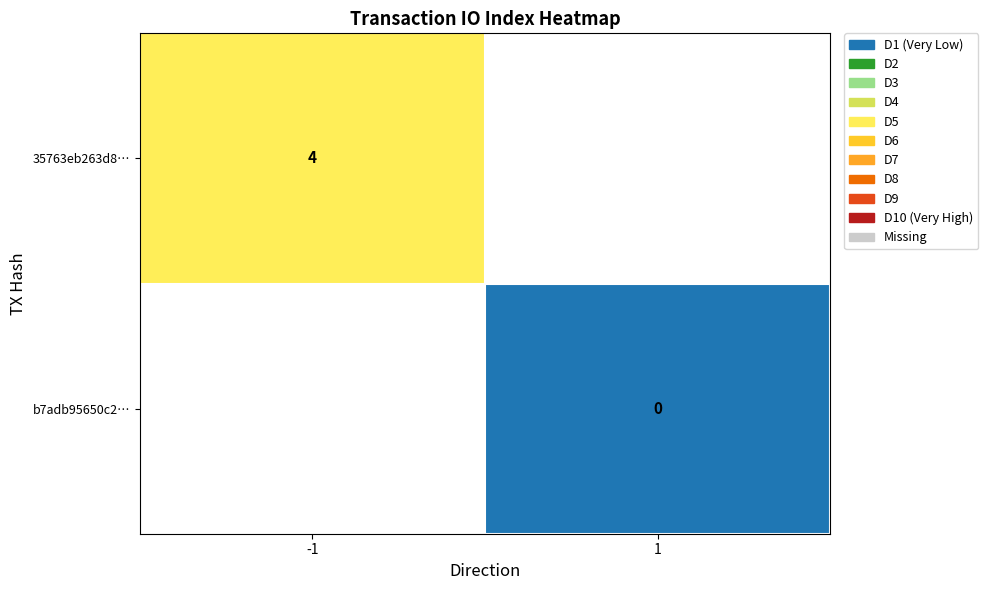

Is the value of b7adb95650c2… at 1 greater than the value of 35763eb263d8… at -1?

No